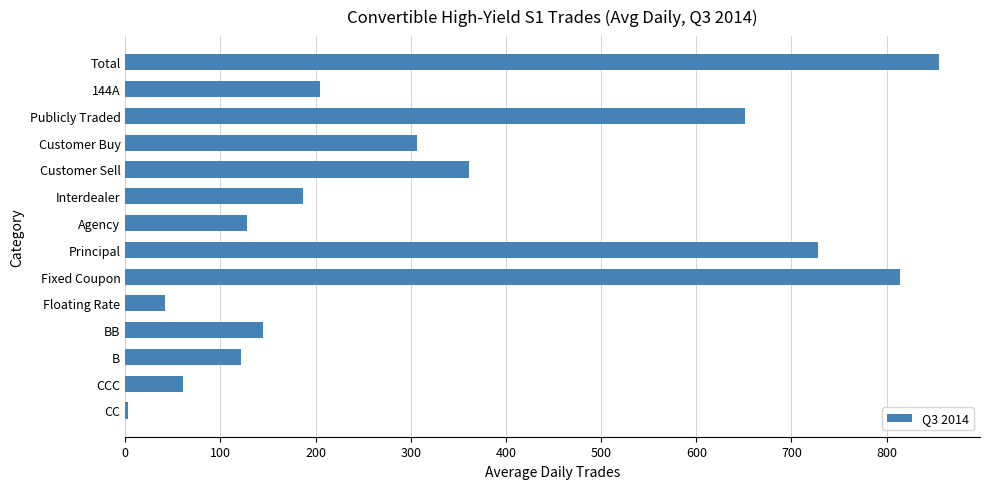

Reading top to bottom, list all the values displayed in this chart.

Total=855.4	144A=204.2	Publicly Traded=651.2	Customer Buy=307.0	Customer Sell=361.7	Interdealer=186.7	Agency=127.7	Principal=727.7	Fixed Coupon=814.0	Floating Rate=41.3	BB=145.1	B=121.2	CCC=60.4	CC=3.3